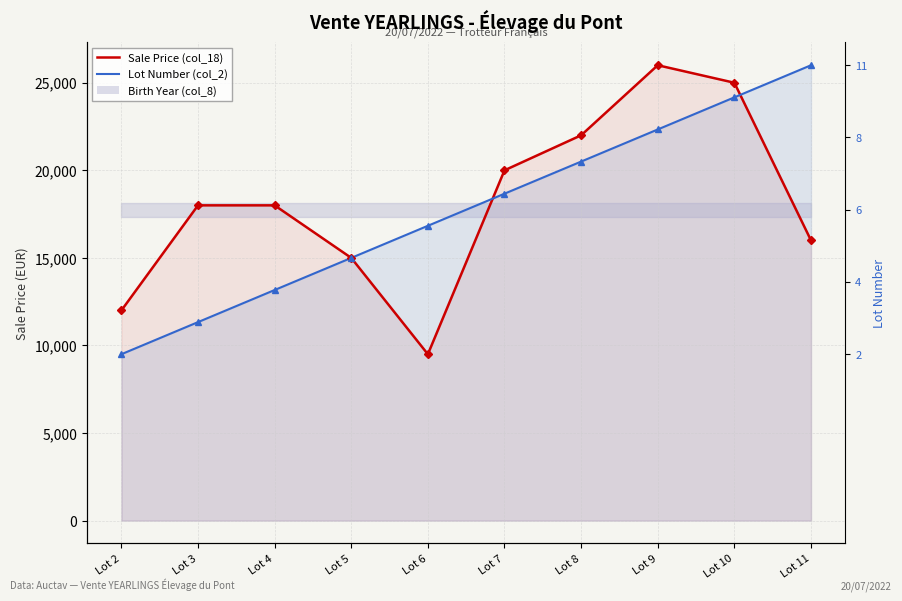

Which series has the largest total across all categories?

Sale Price (col_18)